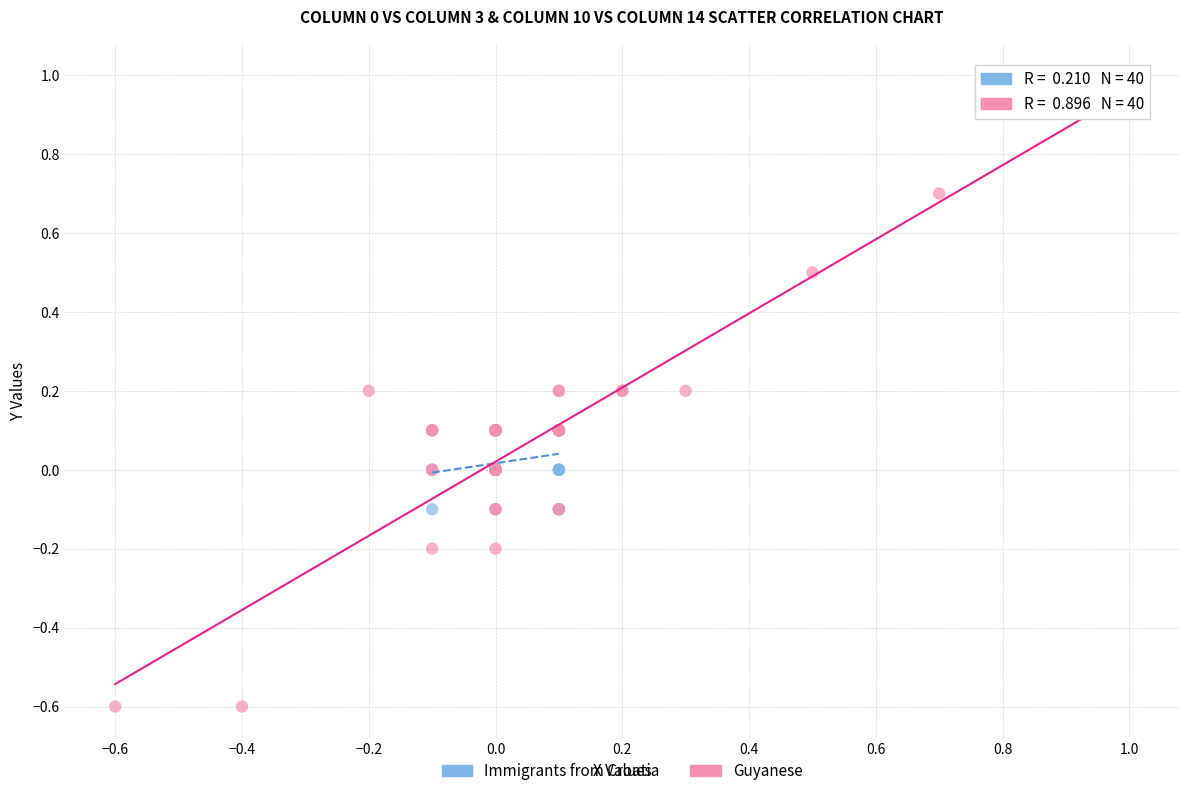

Which series has the widest spread of Y values?

Guyanese